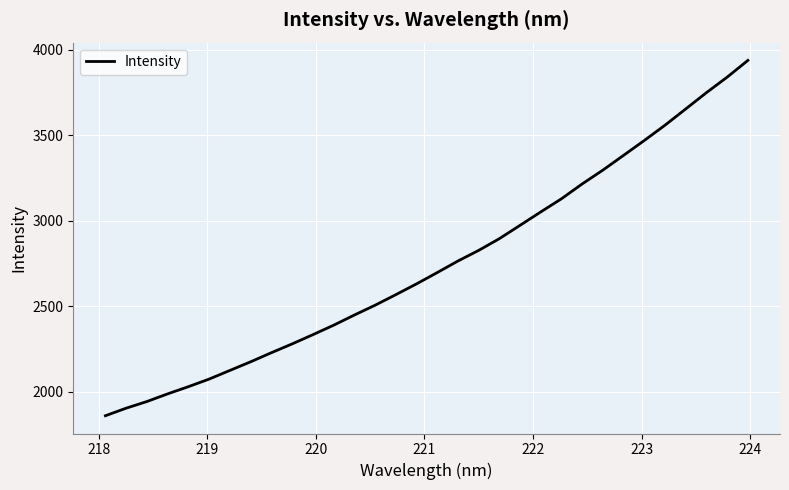

What is the greatest value displayed?

3939.1